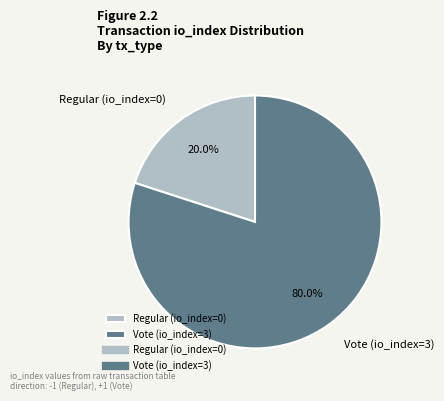

Count the number of slices in the pie.

2